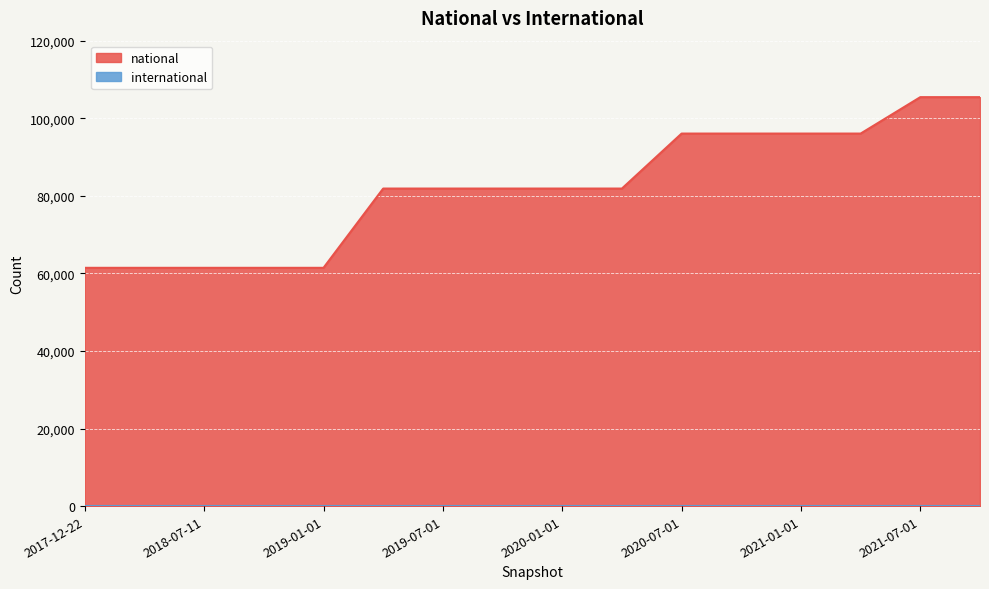

Rank the categories by value from lowest to highest.

2017-12-22, 2018-04-09, 2018-07-11, 2018-09-28, 2019-01-01, 2019-04-06, 2019-07-01, 2019-10-09, 2020-01-01, 2020-04-01, 2020-07-01, 2020-10-01, 2021-01-01, 2021-04-01, 2021-07-01, 2021-10-01